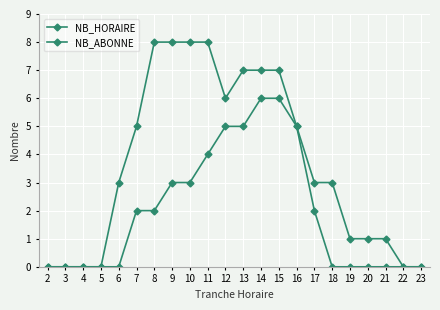

How many lines are shown in the chart?

2